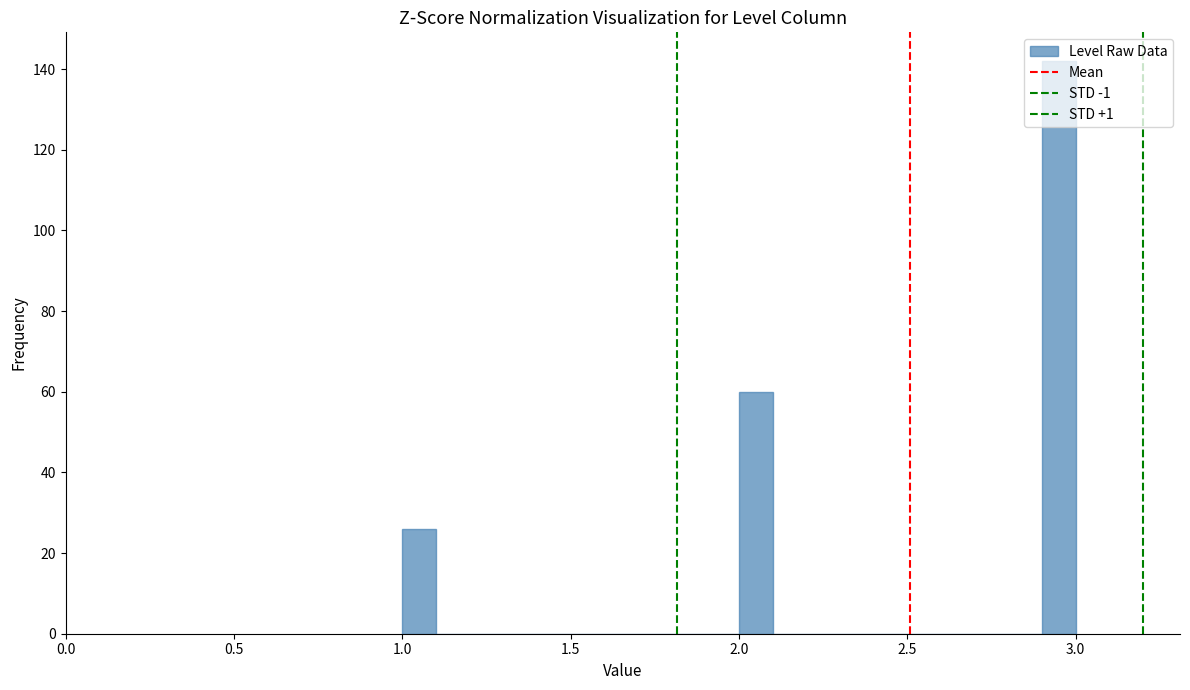

Read against the x-axis, roughly where is the centre of the tallest bar?

2.95